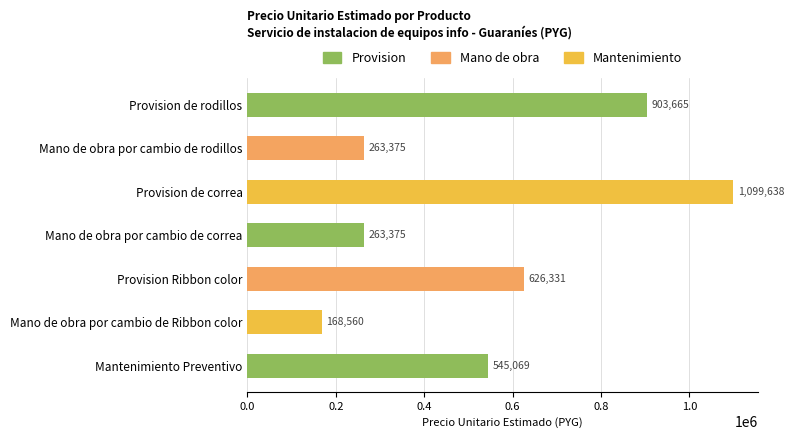

What is the label of the 3rd bar from the top?

Provision de correa